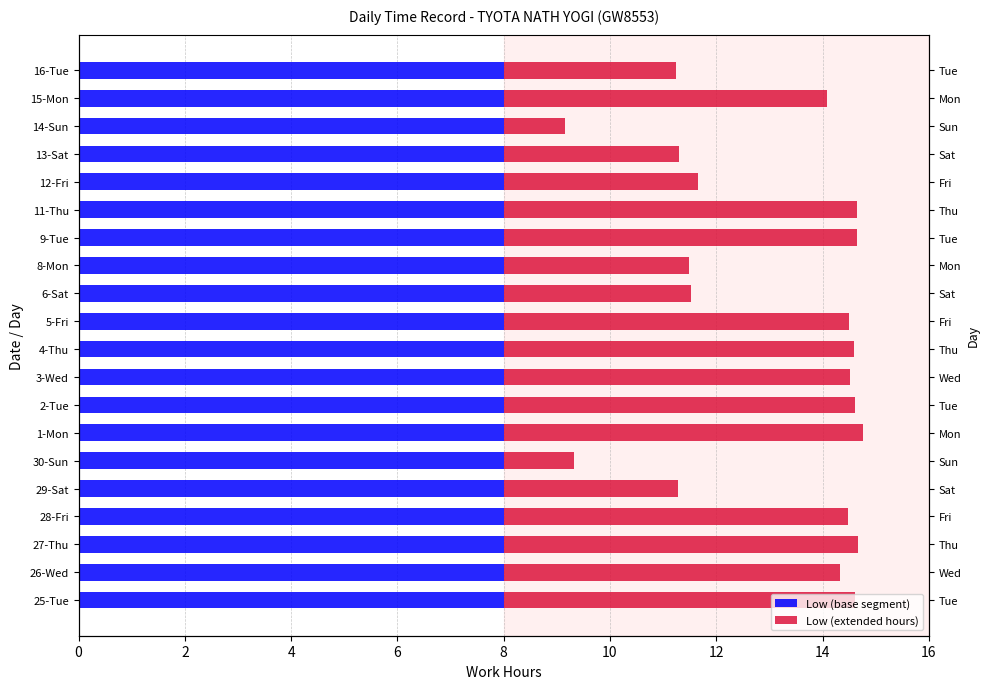

How many values in the Low (extended hours) series are below 6?

8